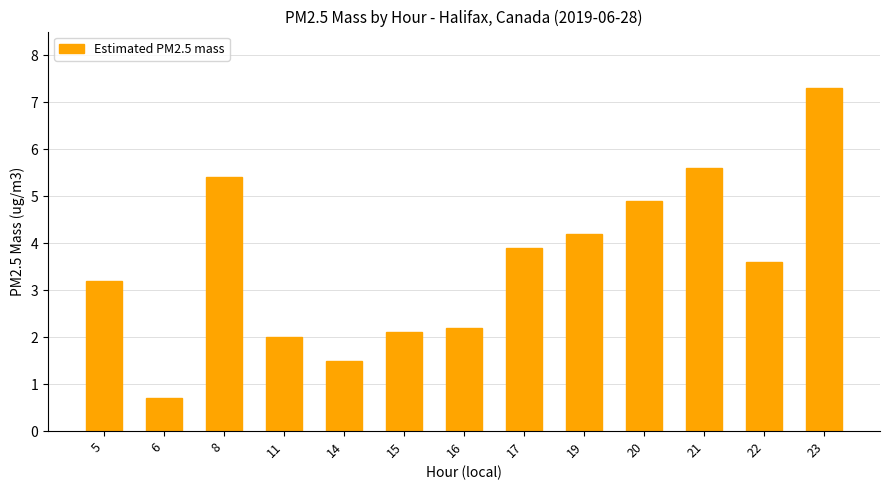

Count the number of values greater than 3.

8